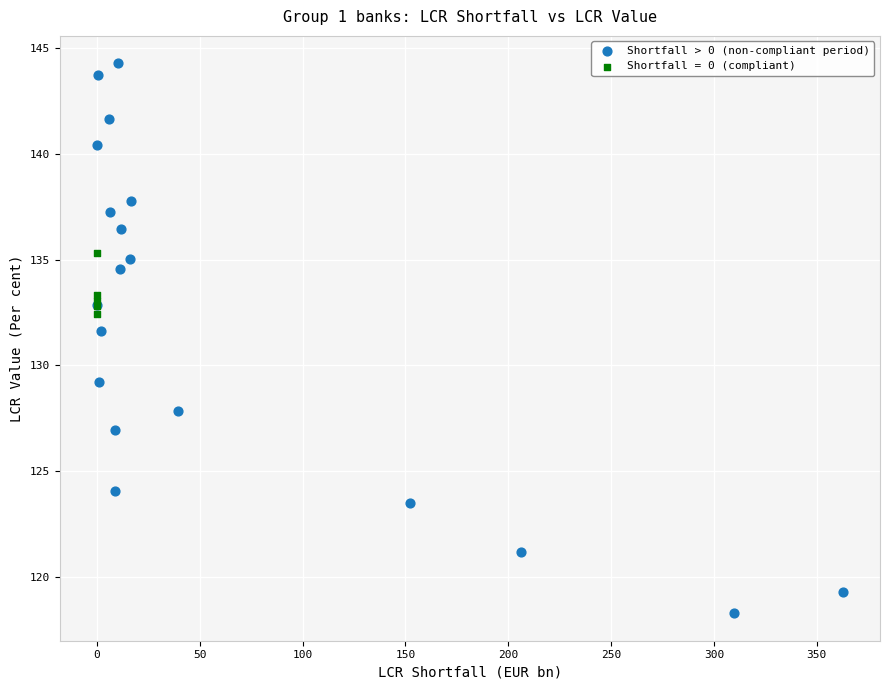

Which series contains the lowest Y value?

Shortfall > 0 (non-compliant period)